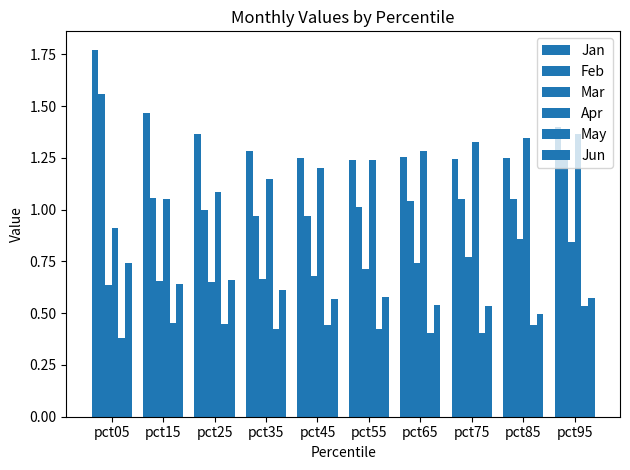

Which category has the lowest value across all series?

pct05